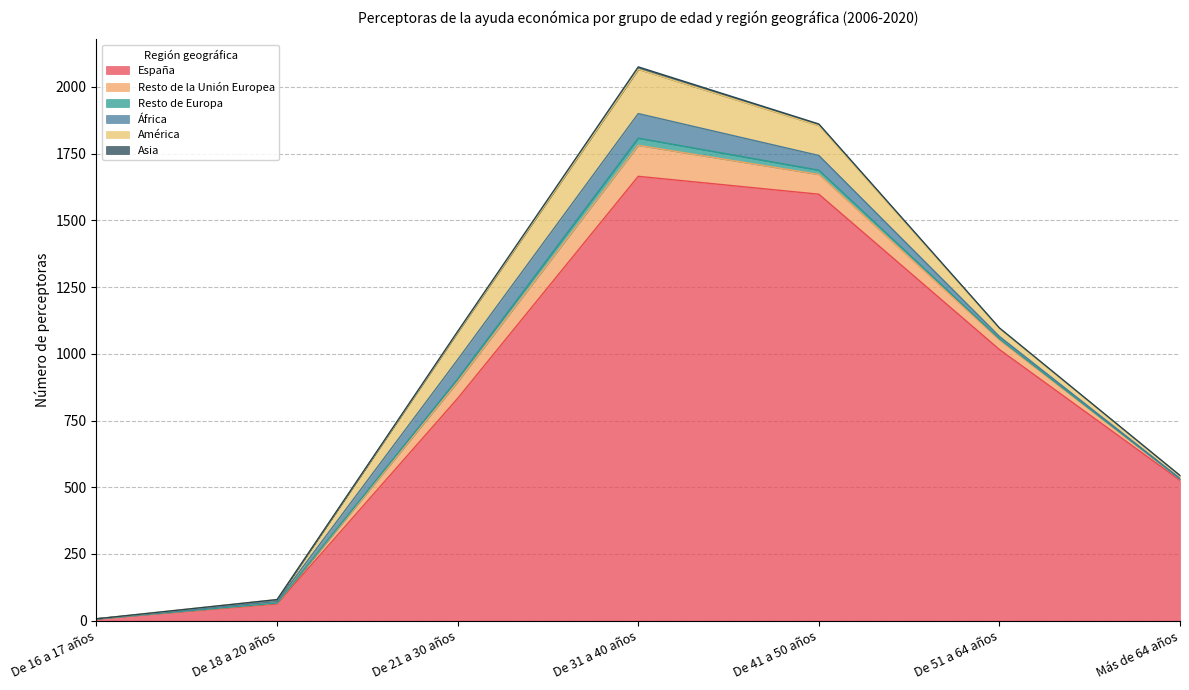

True or false: Resto de Europa and África intersect in this chart.

False